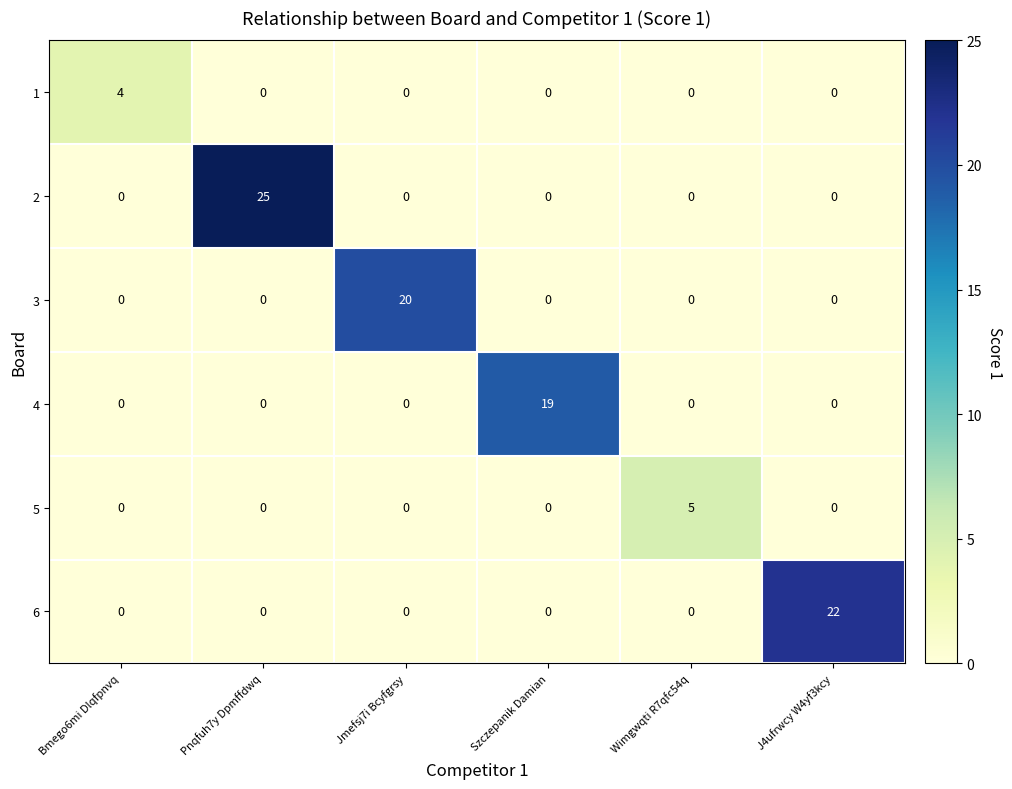

What is the sum of all 2 values?

25